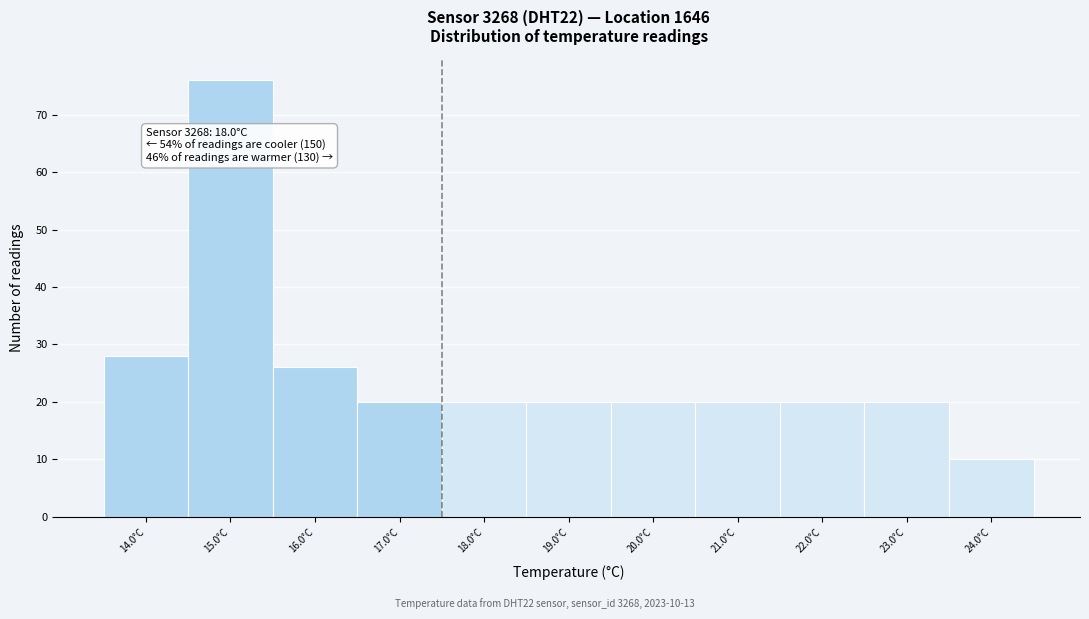

Reading left to right, list all the values displayed in this chart.

28	76	26	20	20	20	20	20	20	20	10